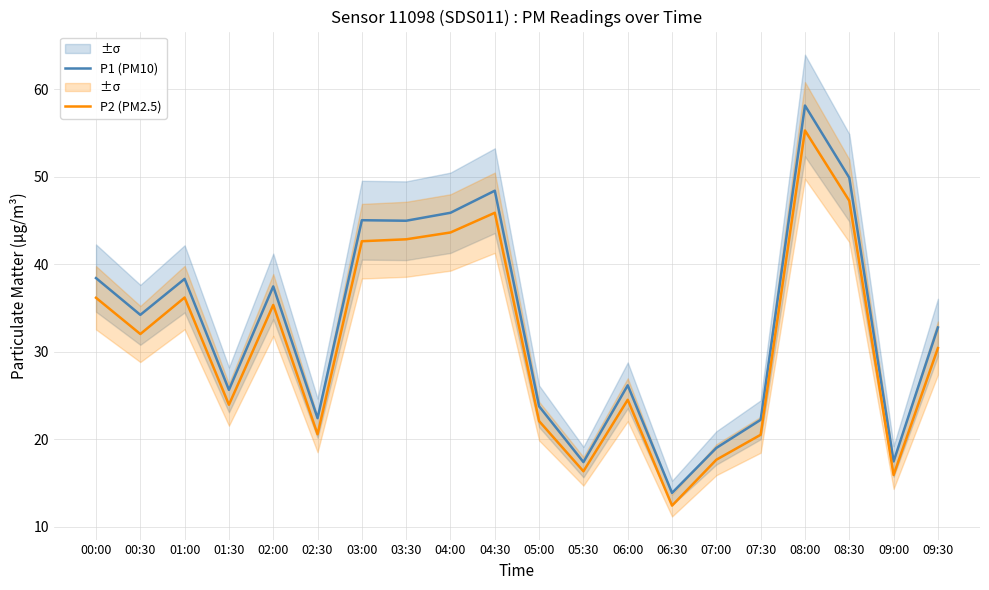

What is the label of the 19th point from the left?

09:00